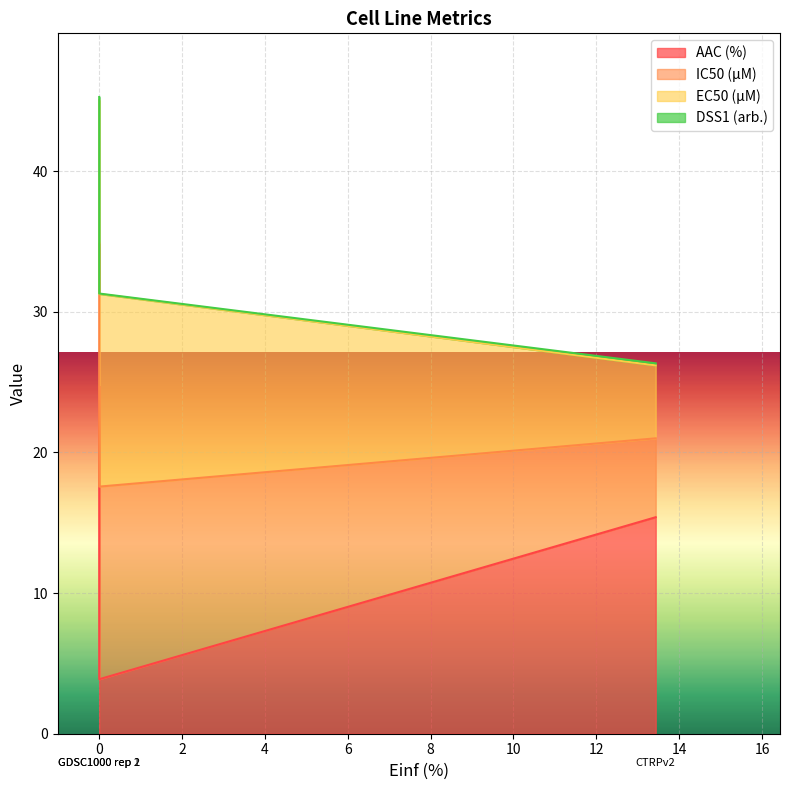

What position from the right is GDSC1000 rep 2?

2